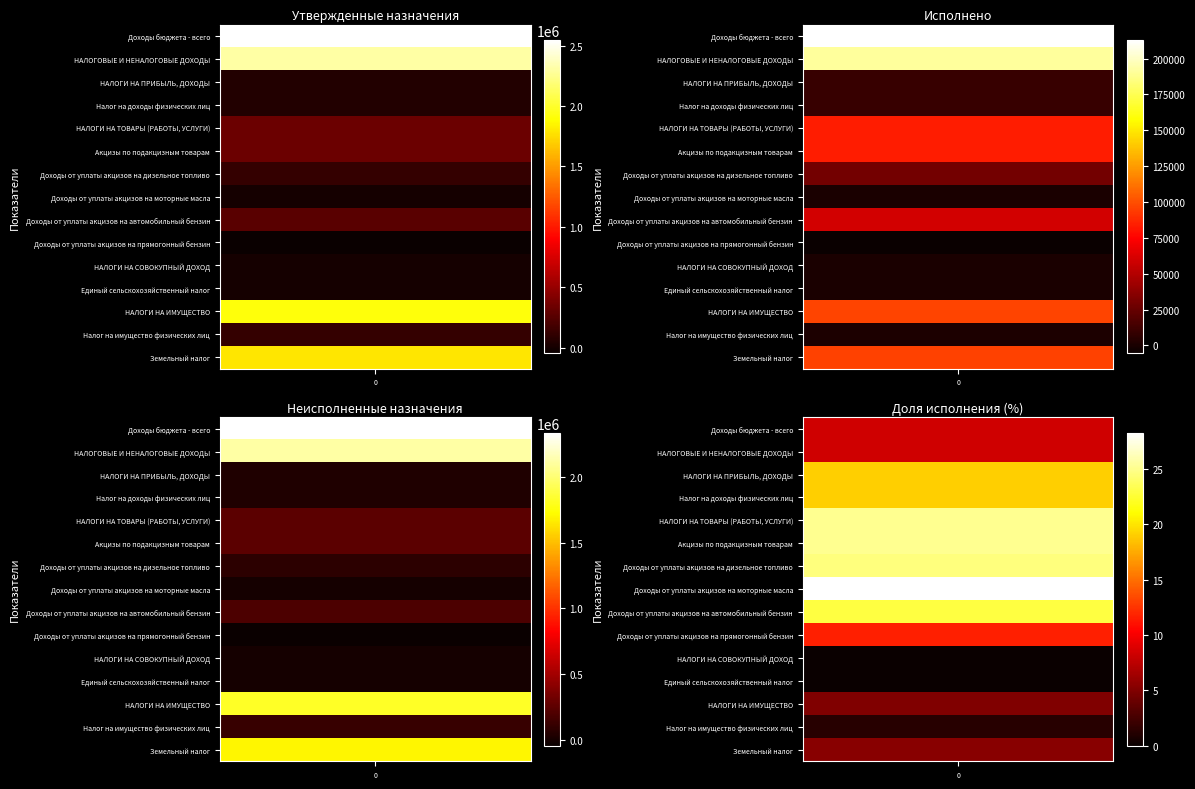

Reading left to right, what are all the values shown in this chart?

Доходы бюджета - всего: 2544055.6	212815.8	2331960.6
НАЛОГОВЫЕ И НЕНАЛОГОВЫЕ ДОХОДЫ: 2302400.0	191305.6	2111815.1
НАЛОГИ НА ПРИБЫЛЬ, ДОХОДЫ: 51185.3	9753.7	41431.6
Налог на доходы физических лиц: 51185.3	9753.7	41431.6
НАЛОГИ НА ТОВАРЫ (РАБОТЫ, УСЛУГИ): 335214.7	84018.2	251196.5
Акцизы по подакцизным товарам: 335214.7	84018.2	251196.5
Доходы от уплаты акцизов на дизельное топливо: 118942.9	29225.0	89717.9
Доходы от уплаты акцизов на моторные масла: 1806.9	510.5	1296.4
Доходы от уплаты акцизов на автомобильный бензин: 259605.9	59537.4	200068.5
Доходы от уплаты акцизов на прямогонный бензин: -45141.0	-5254.7	-39886.3
НАЛОГИ НА СОВОКУПНЫЙ ДОХОД: 800.0	0.0	800.0
Единый сельскохозяйственный налог: 800.0	0.0	800.0
НАЛОГИ НА ИМУЩЕСТВО: 1915200.0	96813.0	1818387.0
Налог на имущество физических лиц: 121200.0	1515.6	119684.4
Земельный налог: 1794000.0	95297.4	1698702.6